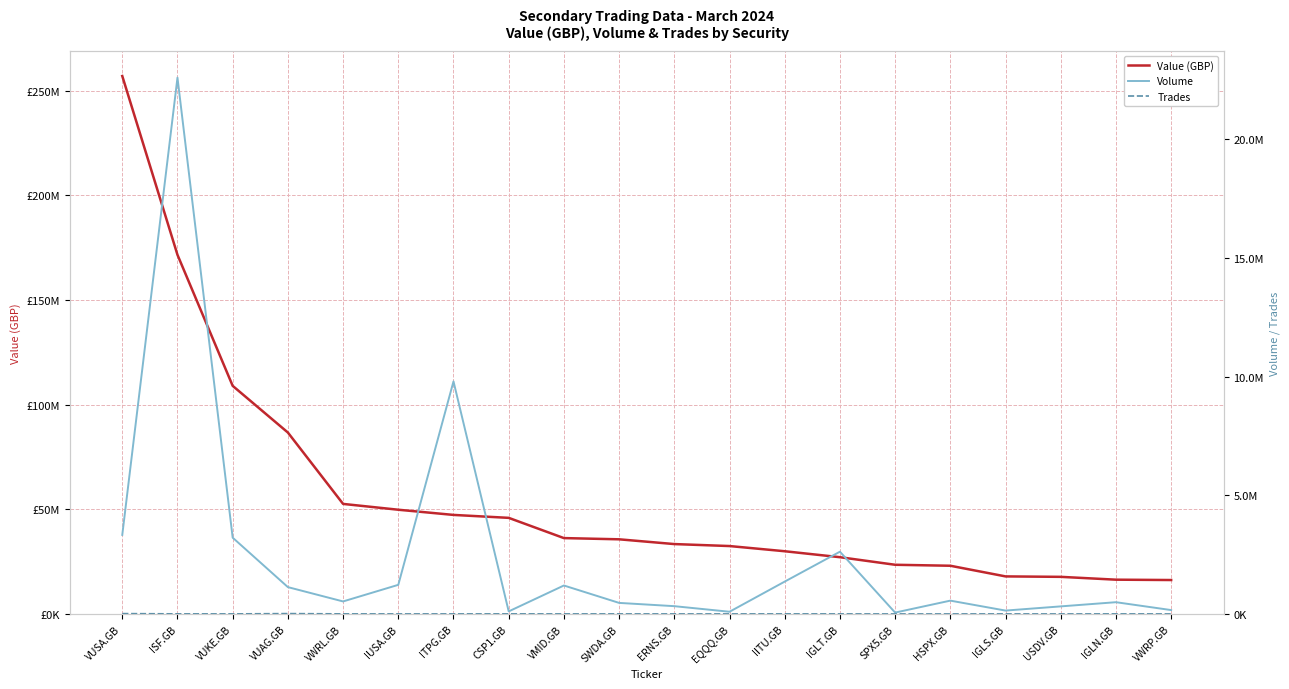

What is the difference between the second highest and second lowest values in the Volume series?

9709940.0